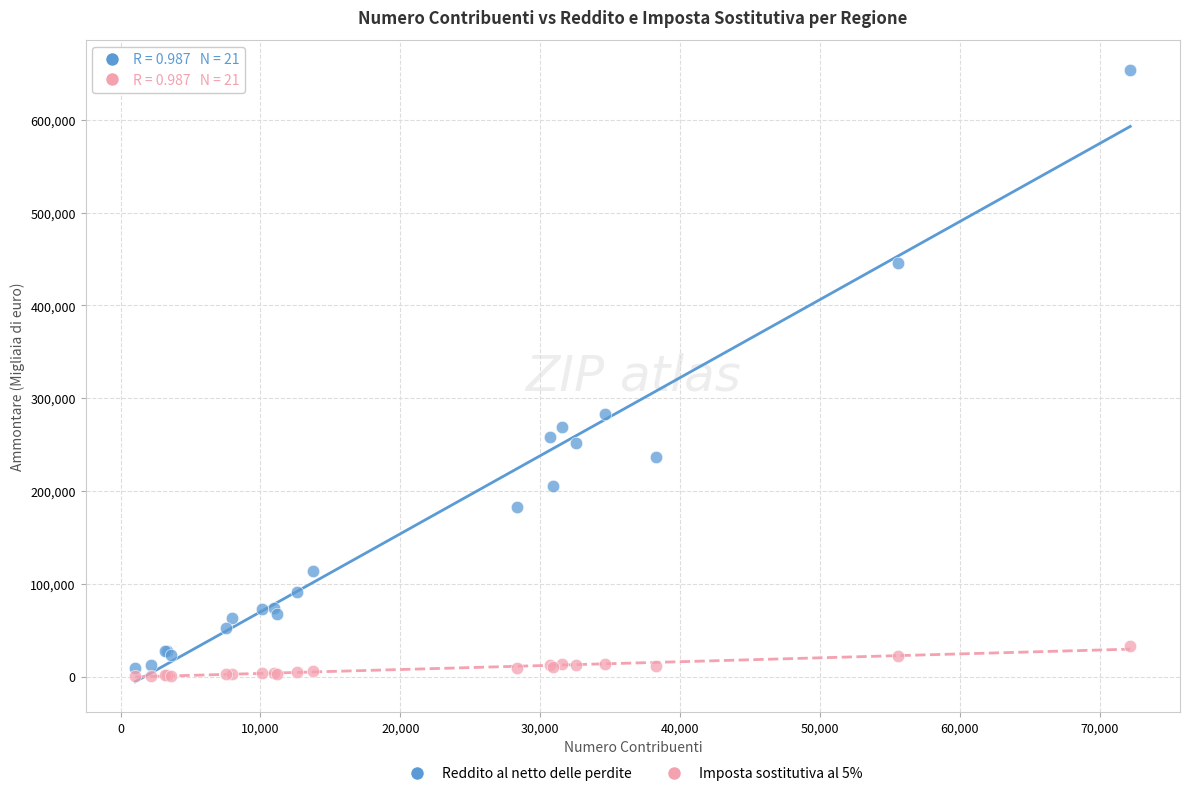

Which series has the largest Y range (max minus min)?

Reddito al netto delle perdite